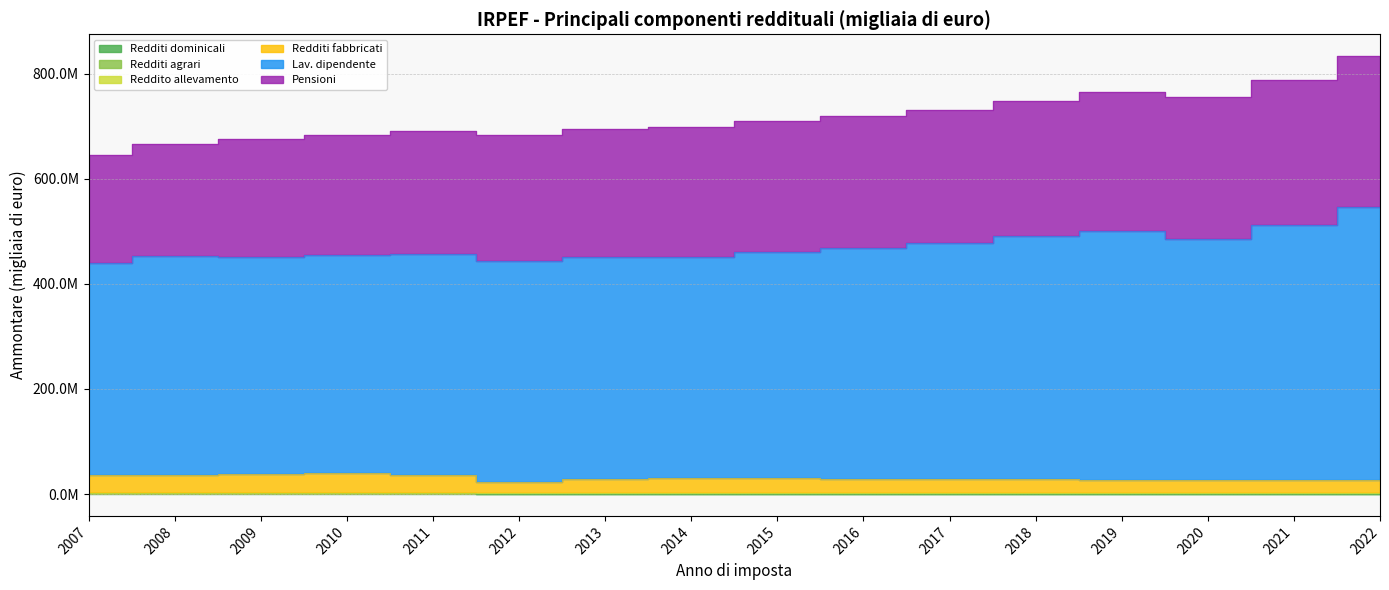

The Redditi fabbricati series shows 55984358.3 at 2010. True or false?

False